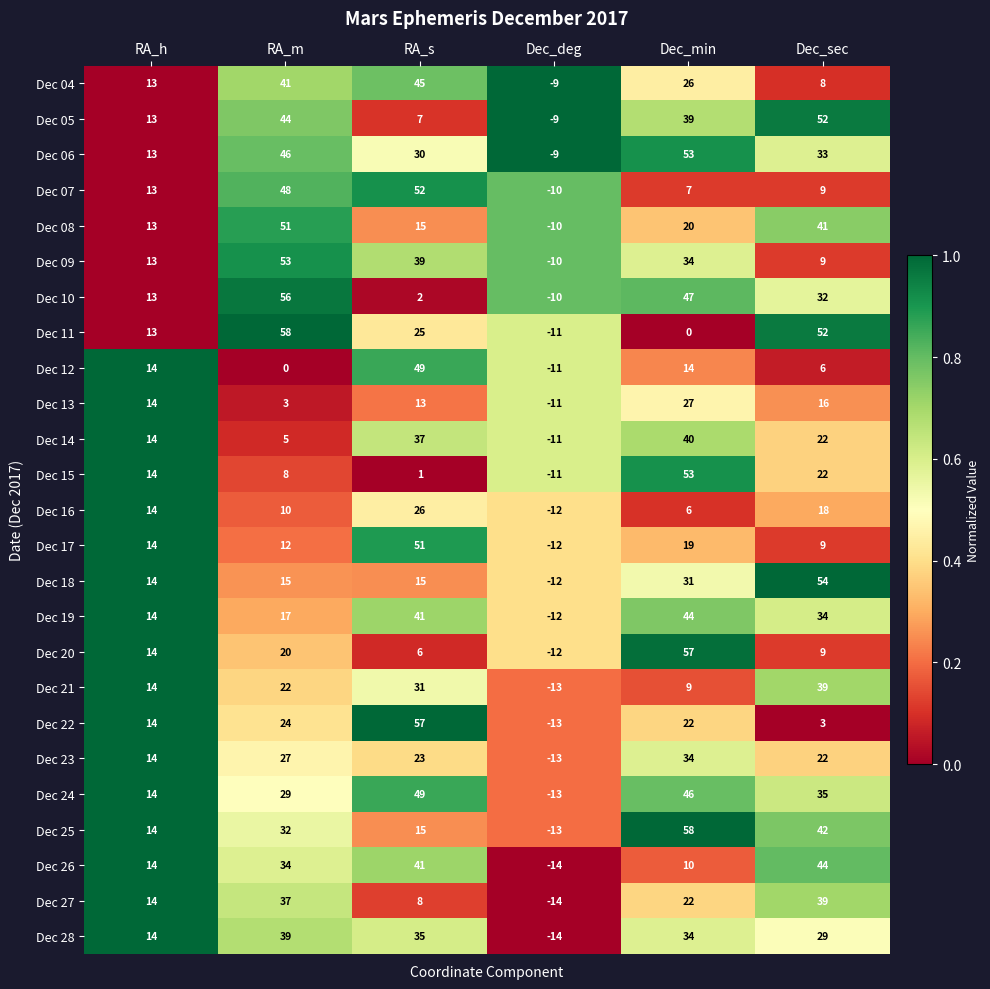

The Dec 18 series shows 15 at RA_s. True or false?

True